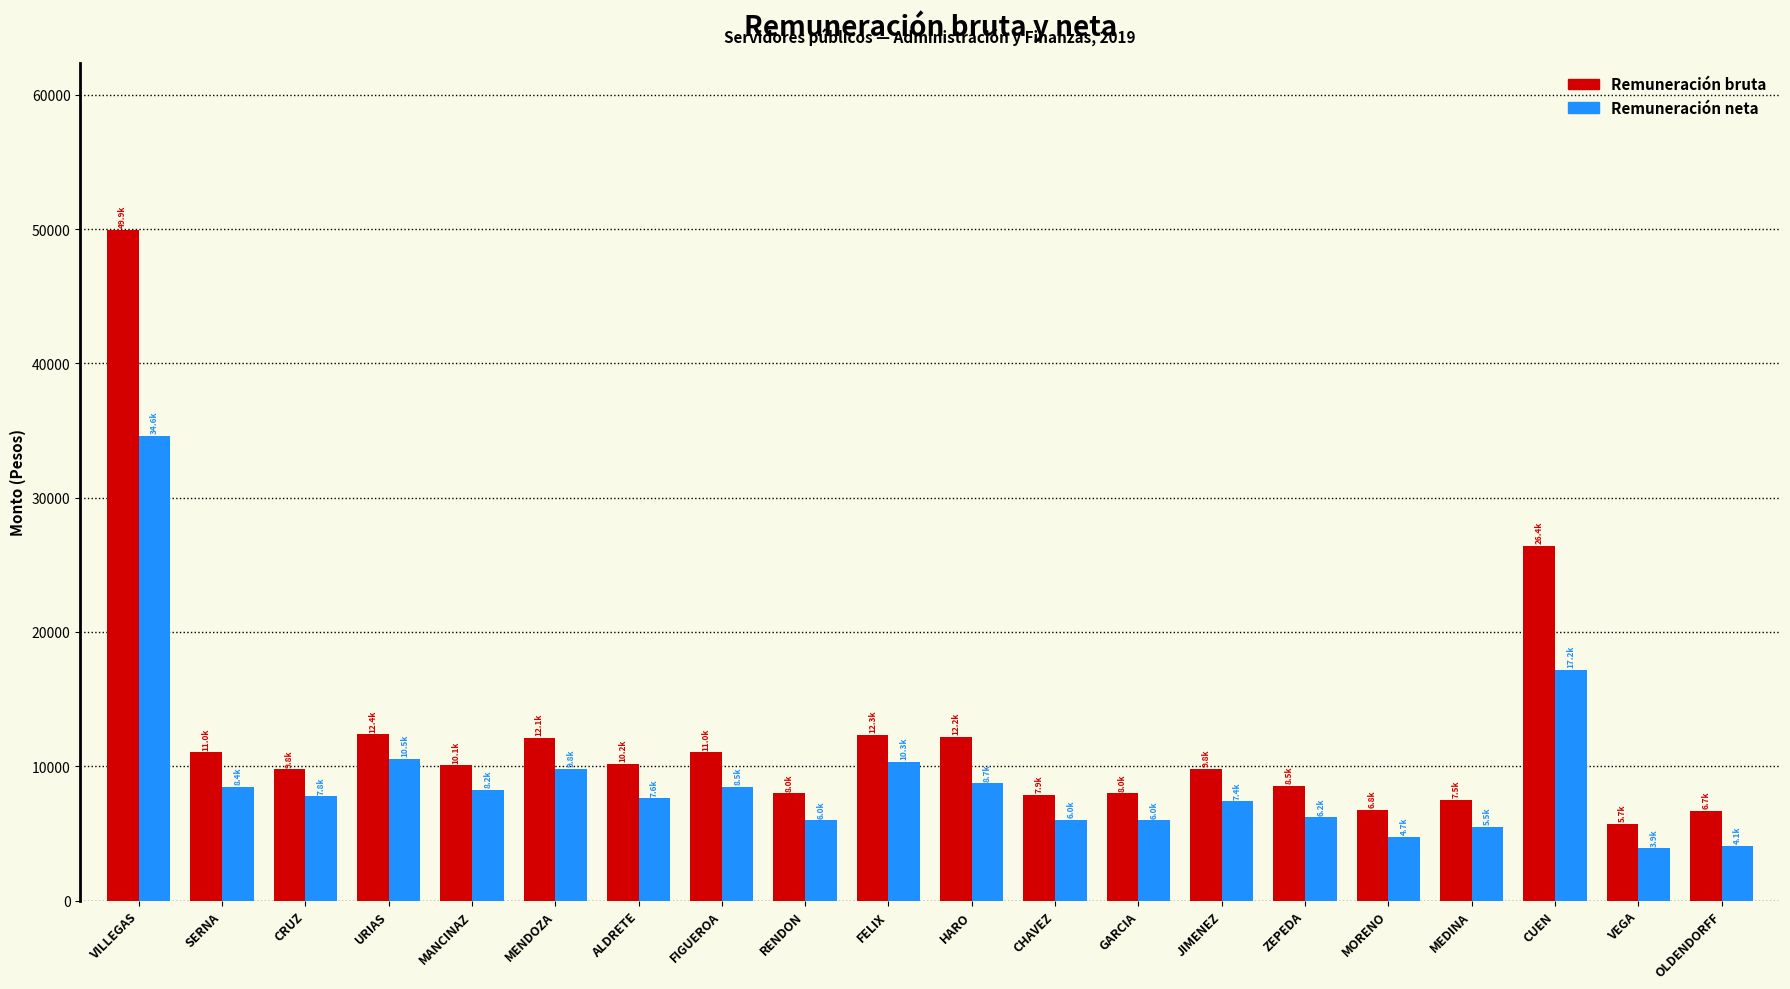

Rank the series at MEDINA from highest to lowest value.

Remuneración bruta, Remuneración neta